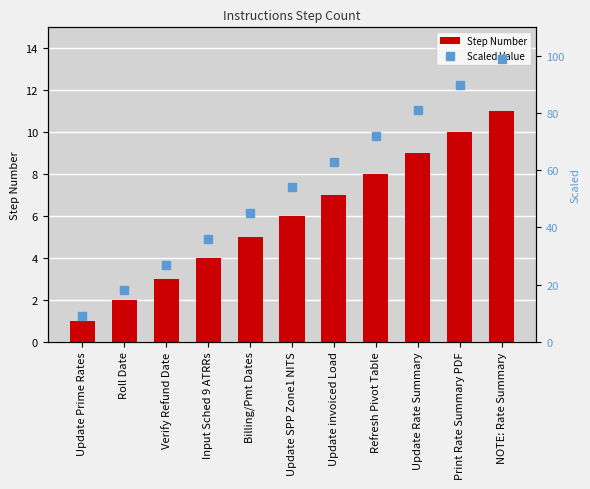

At which category is the sum across all series the highest?

NOTE: Rate Summary